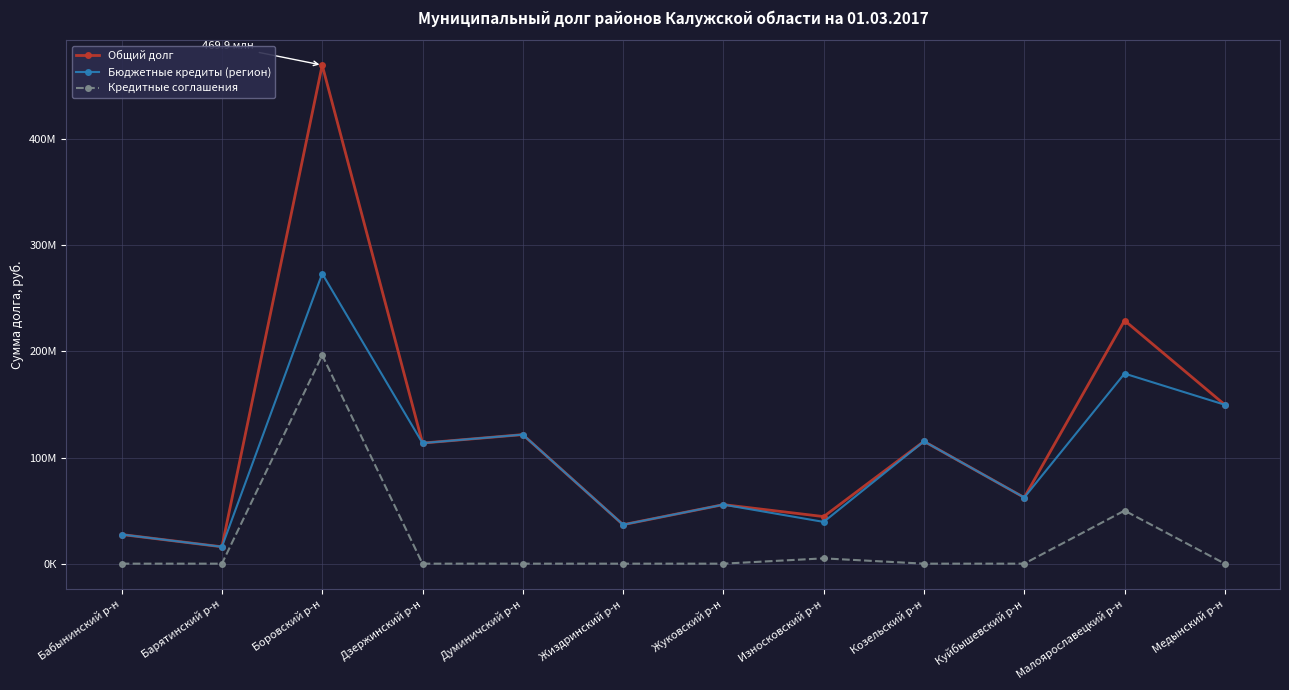

True or false: Кредитные соглашения and Бюджетные кредиты (регион) intersect in this chart.

False